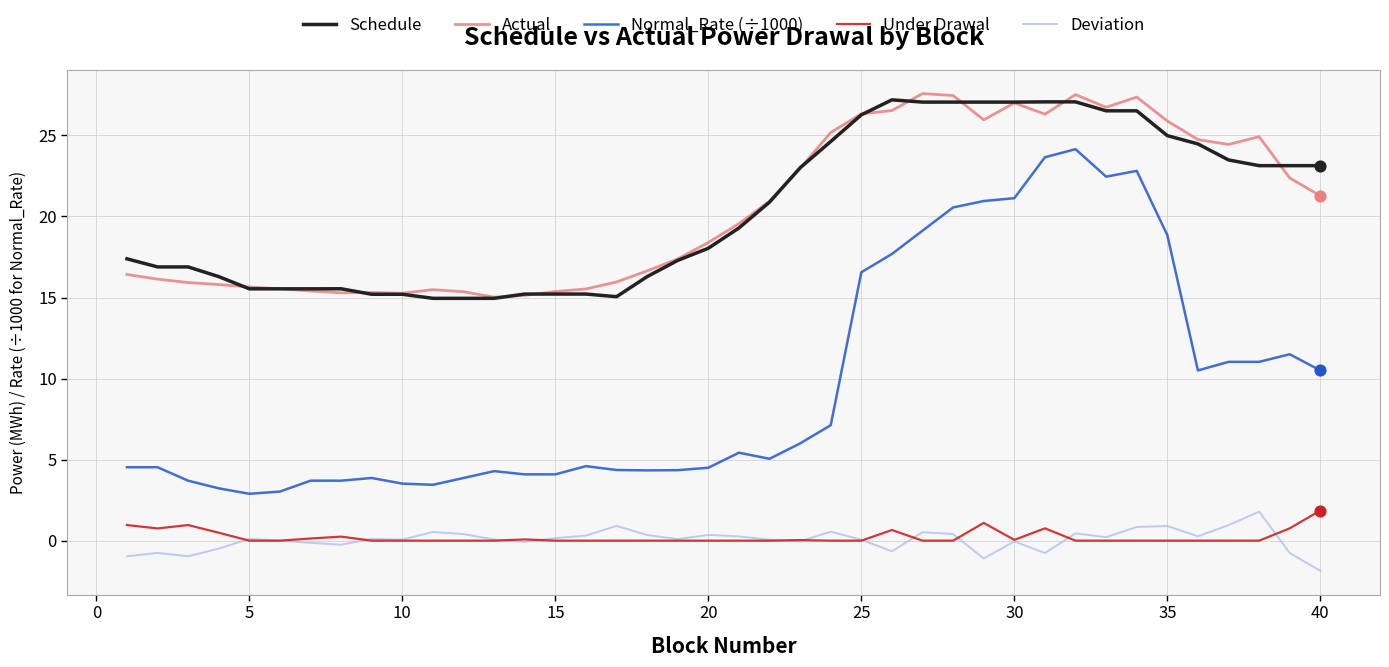

True or false: Deviation and Normal_Rate (÷1000) intersect in this chart.

False